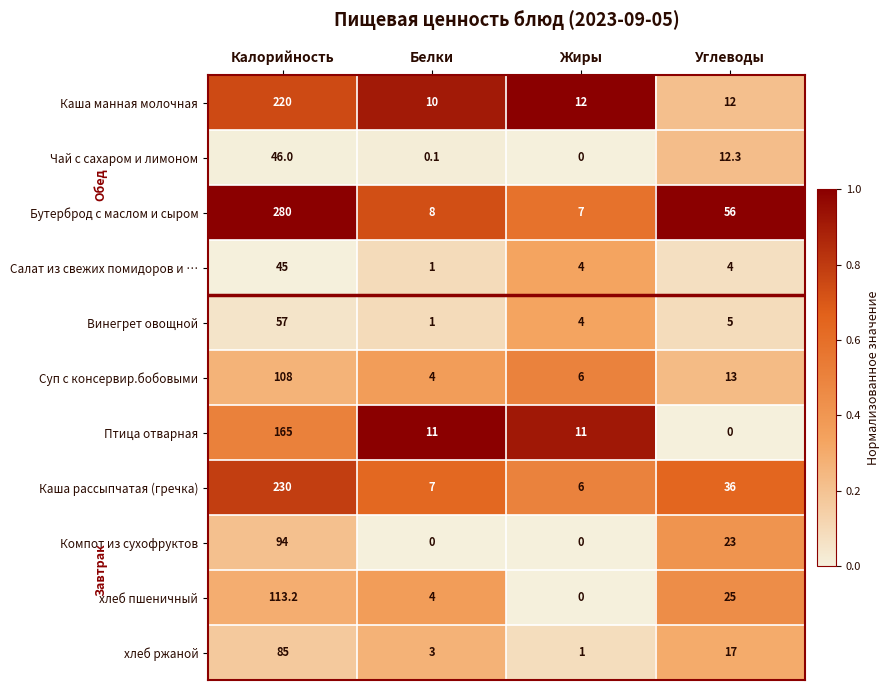

What is the minimum value for Суп с консервир.бобовыми?

4.0